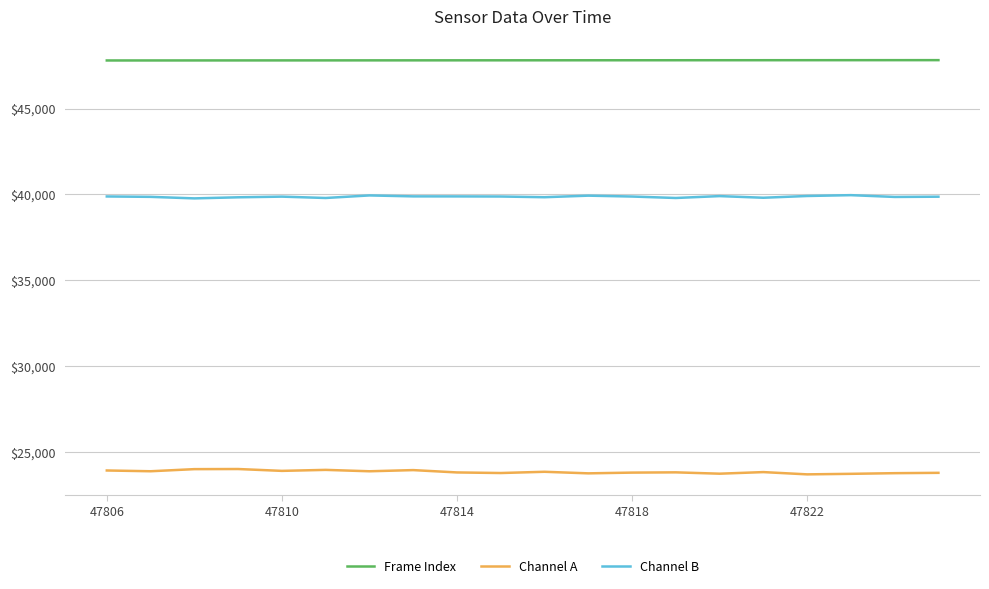

True or false: Channel A and Channel B intersect in this chart.

False